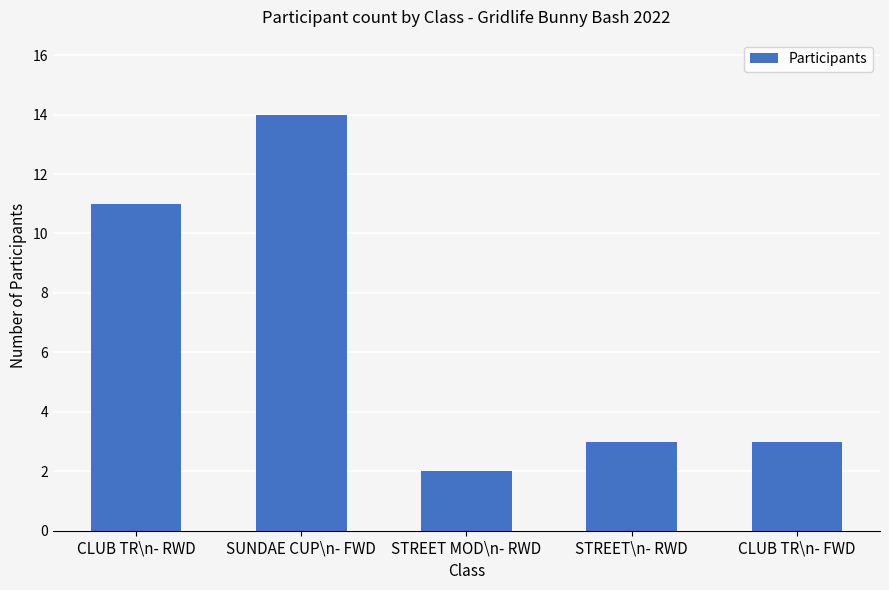

At which category does the chart reach its peak across all series?

SUNDAE CUP\n- FWD